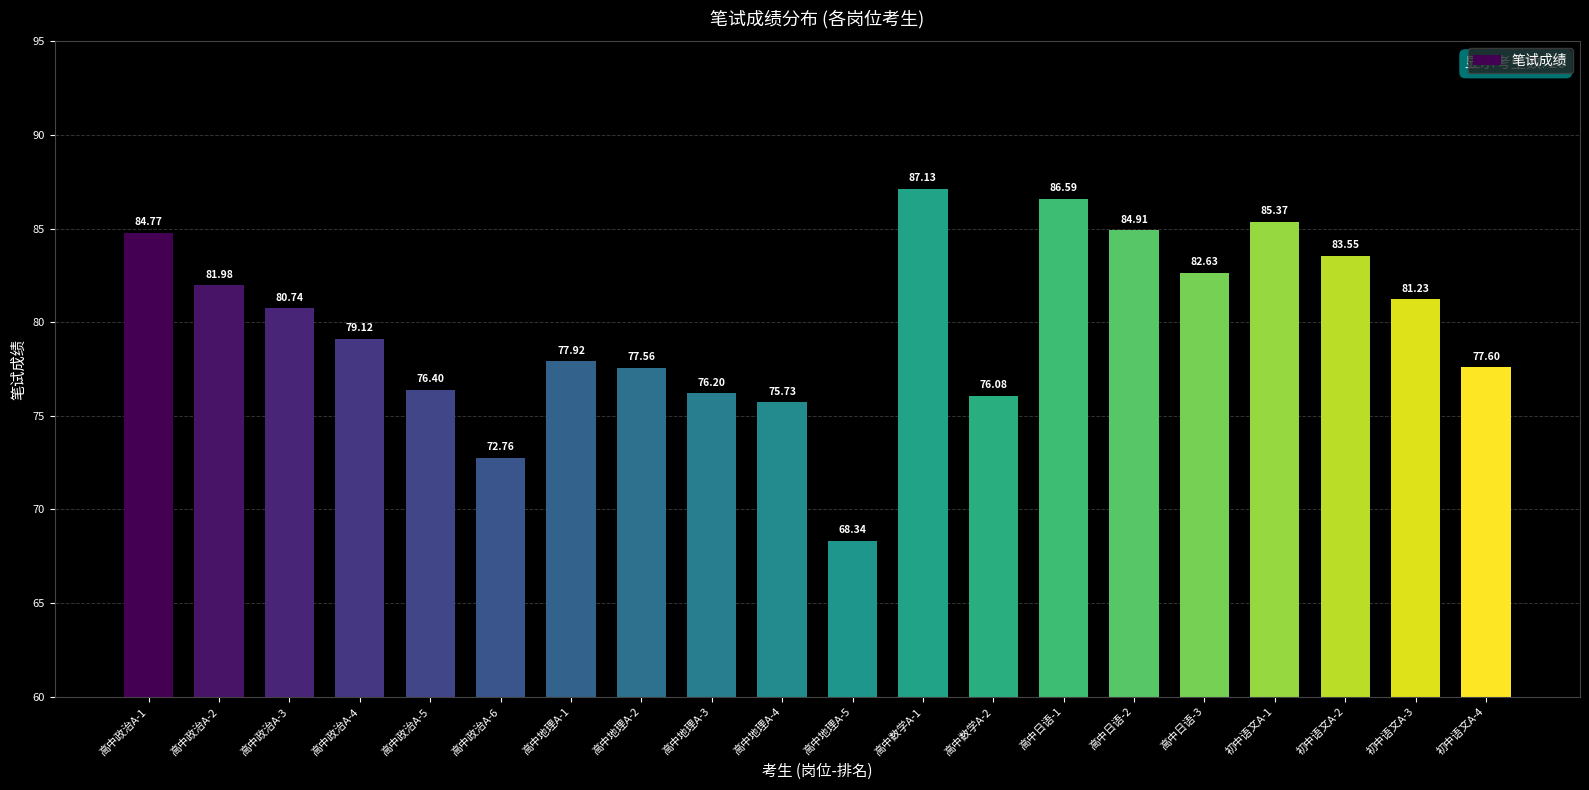

What is the change in value from 高中政治A-1 to 高中日语-2?

+0.1